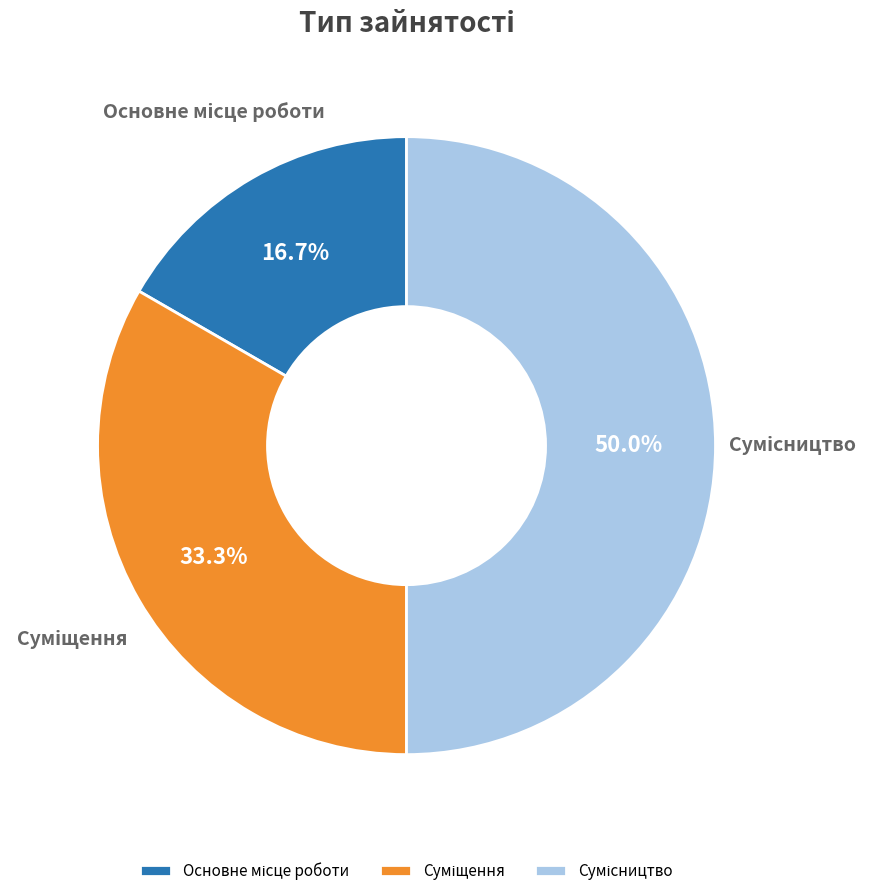

What is the total percentage of Сумісництво and Основне місце роботи?

66.7%